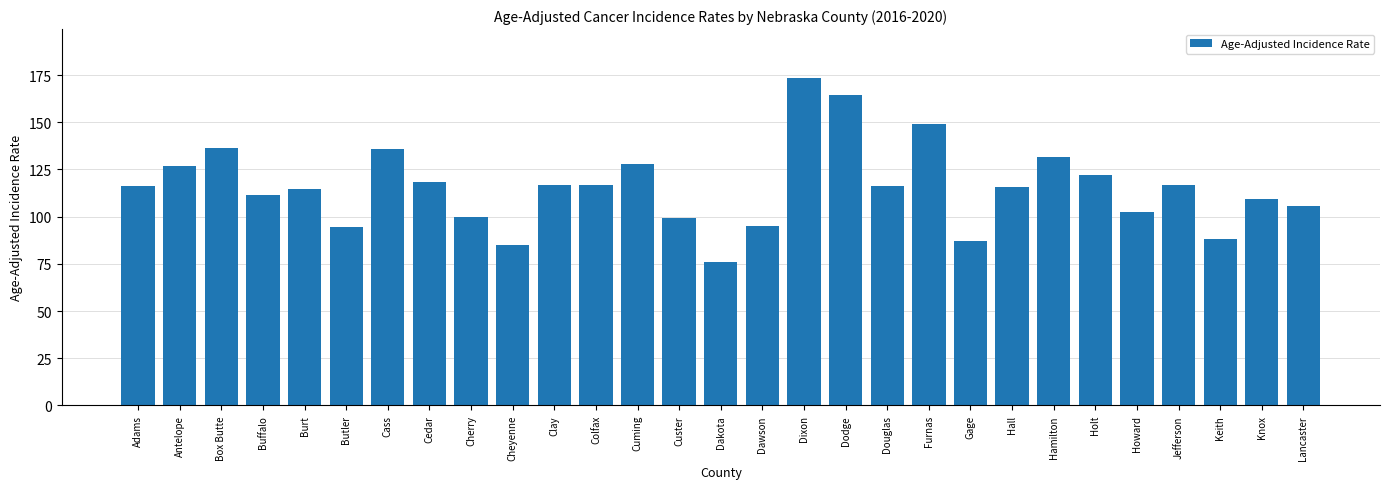

Is it true that the value at Cuming is 168.6?

False